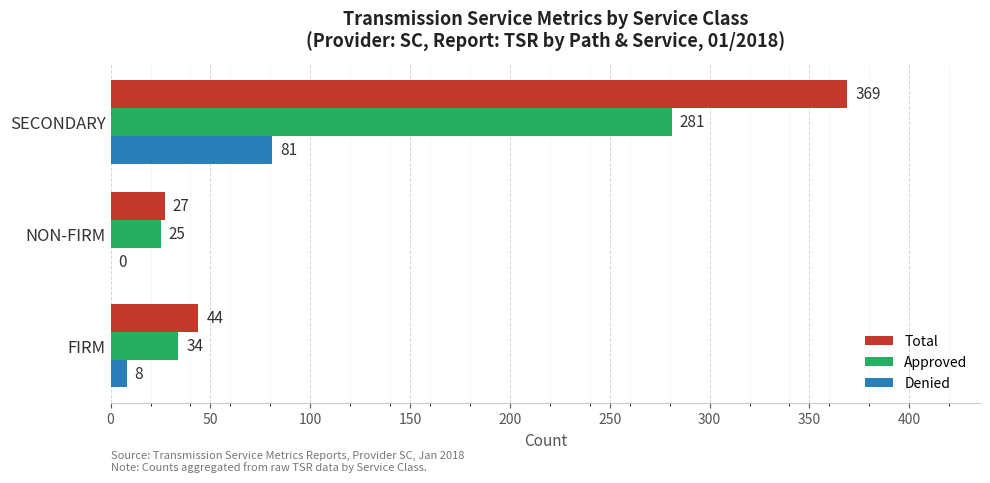

Between FIRM and SECONDARY, which series saw the biggest shift?

Total